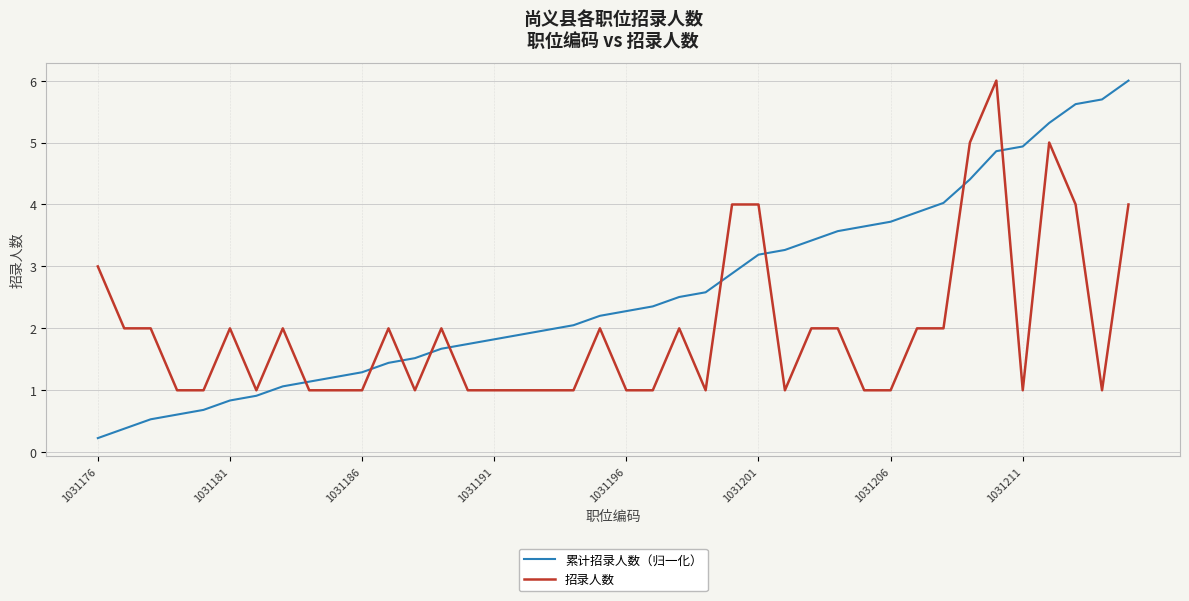

What is the lowest value of the 招录人数 series?

1.0